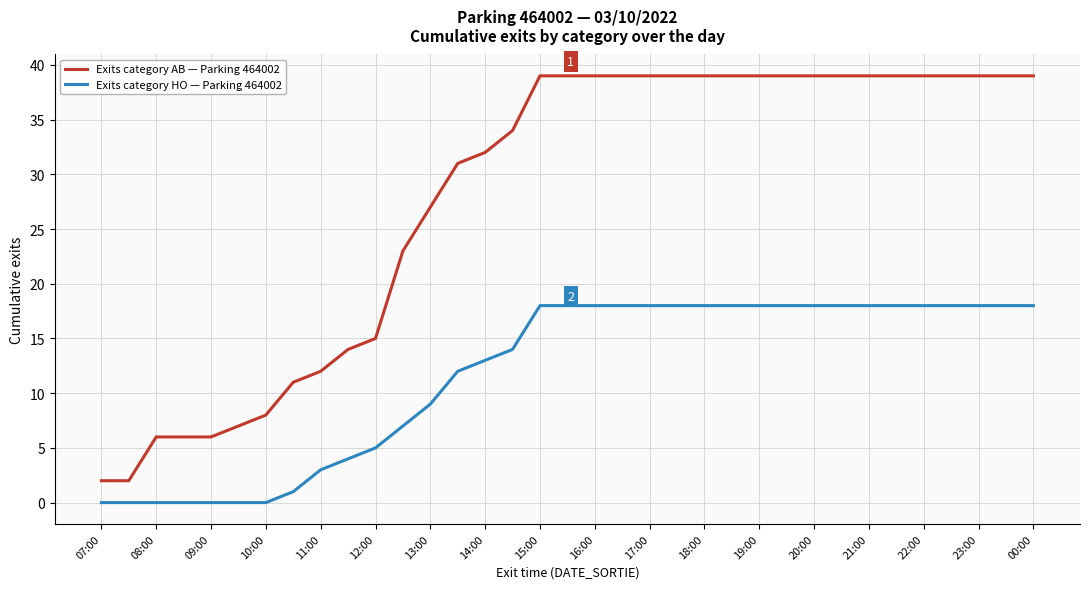

Which series has the largest range (max minus min)?

Exits category AB — Parking 464002